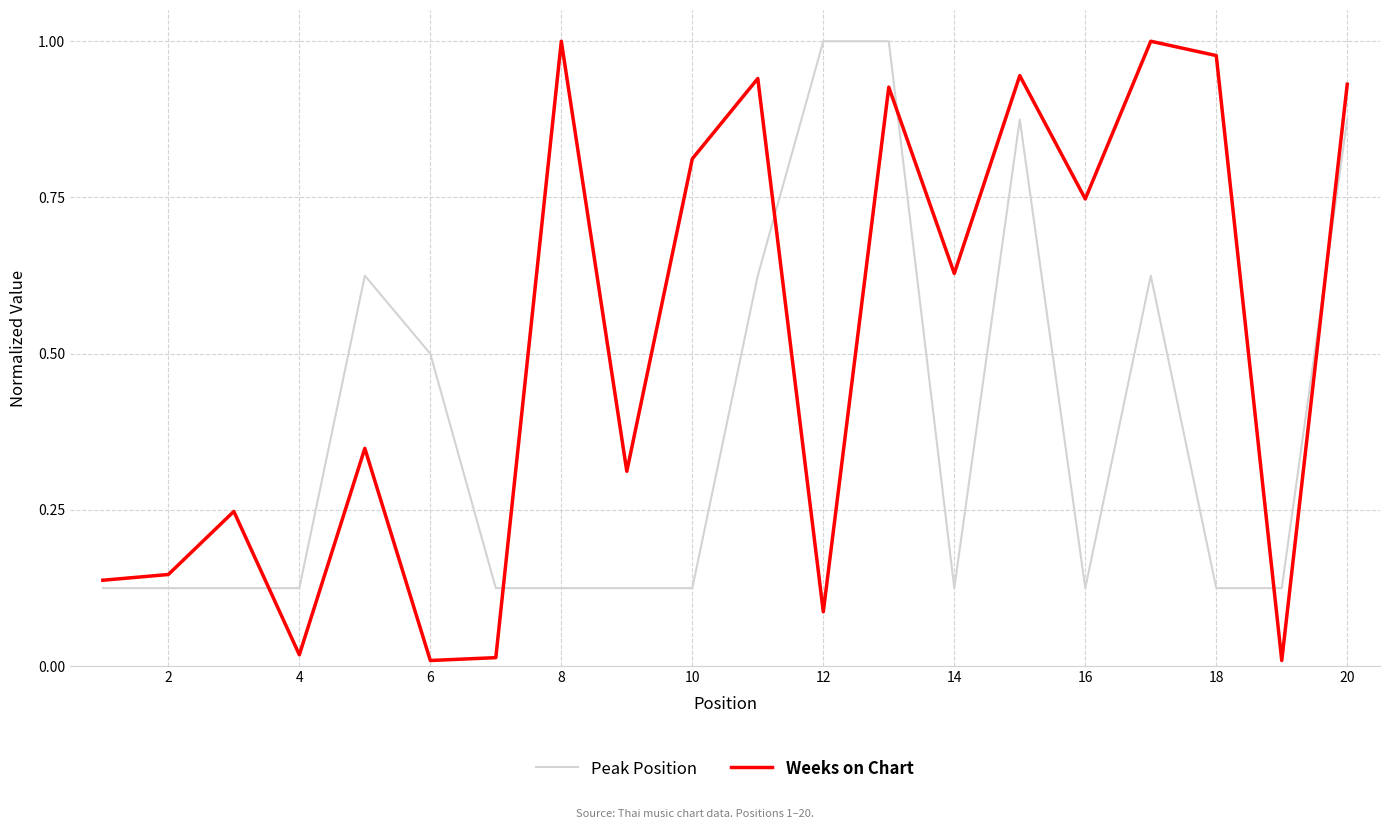

Which series has the widest spread of values?

Weeks on Chart